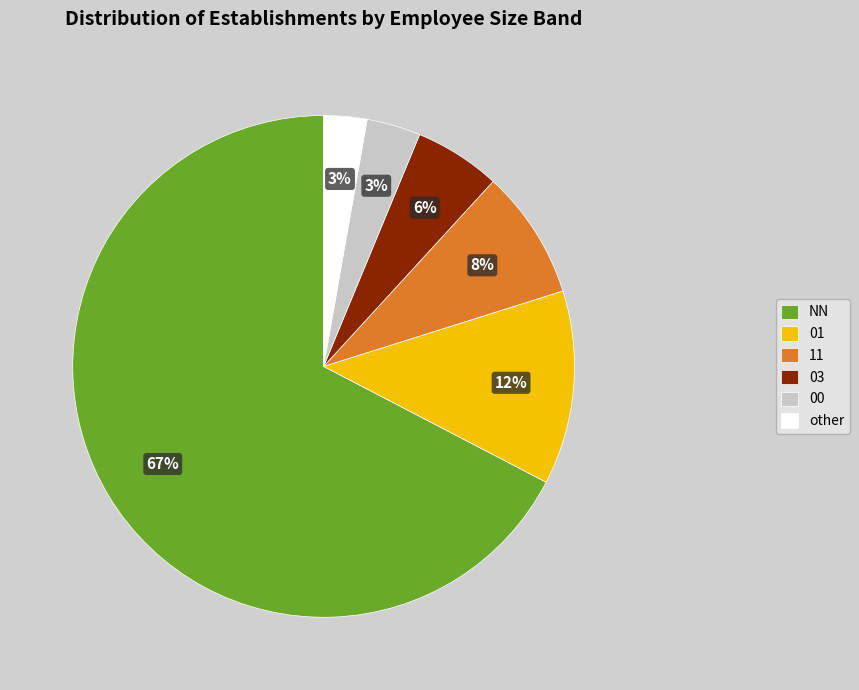

Which slice is the largest?

NN